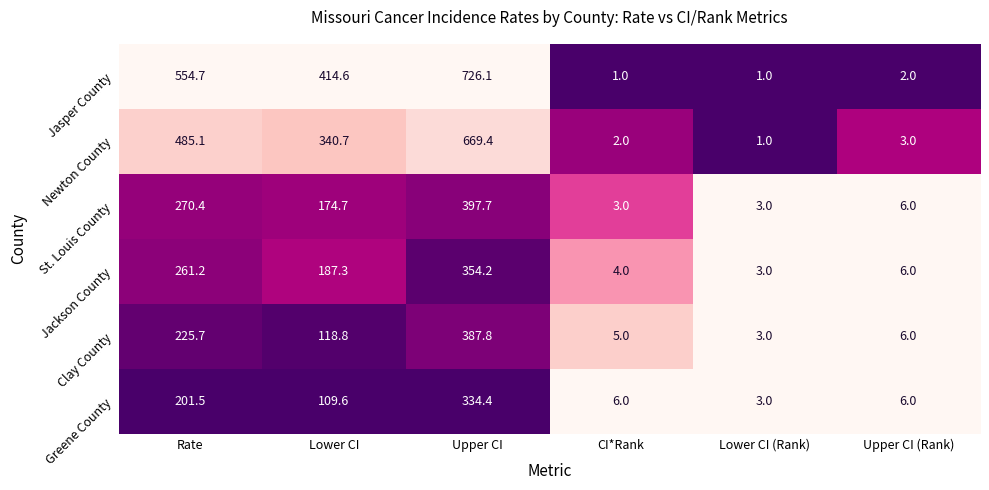

List the labels in order of Clay County value, smallest first.

Lower CI (Rank), CI*Rank, Upper CI (Rank), Lower CI, Rate, Upper CI